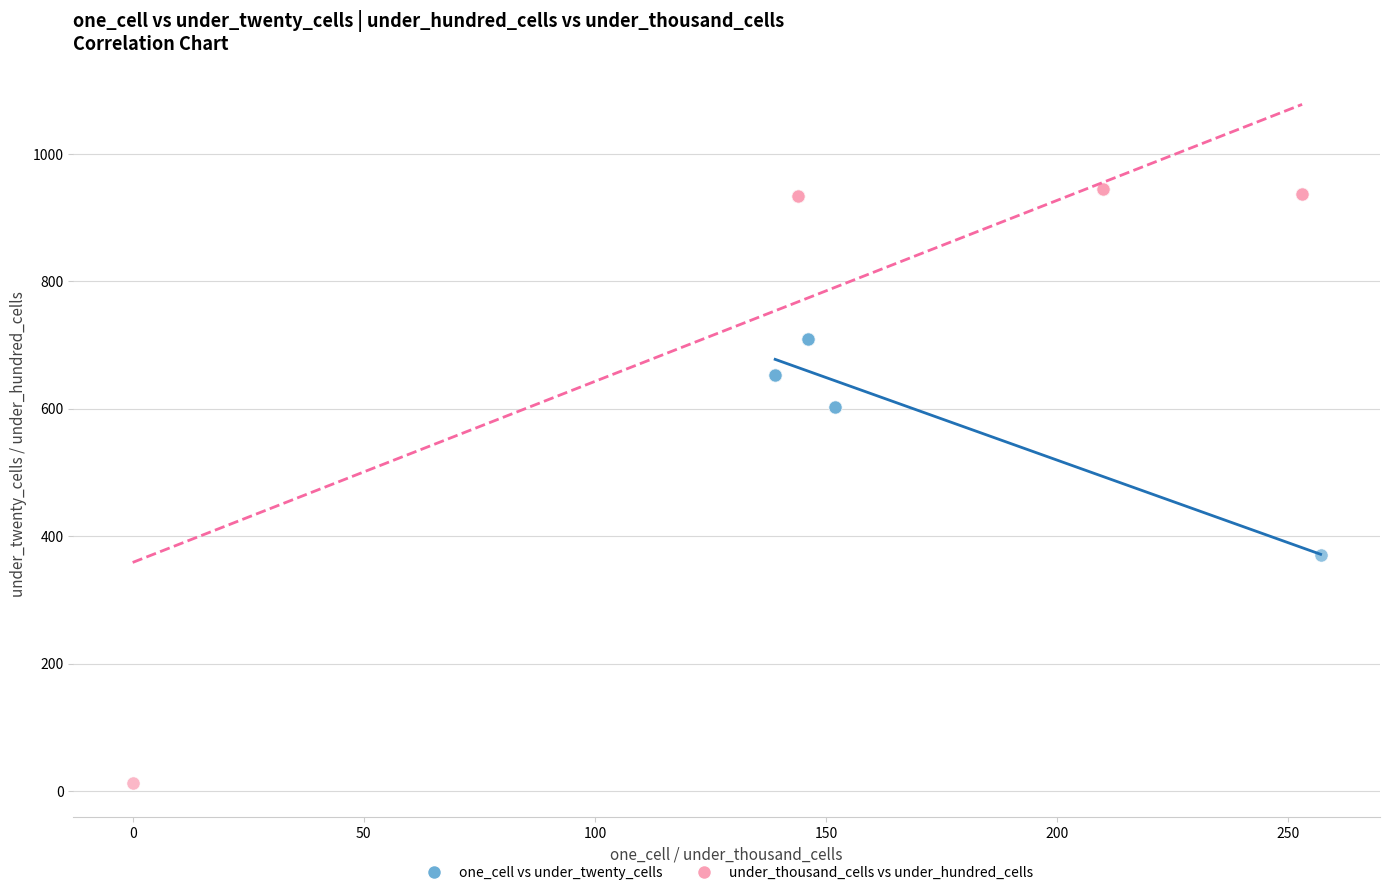

Which series has the widest spread of Y values?

under_thousand_cells vs under_hundred_cells